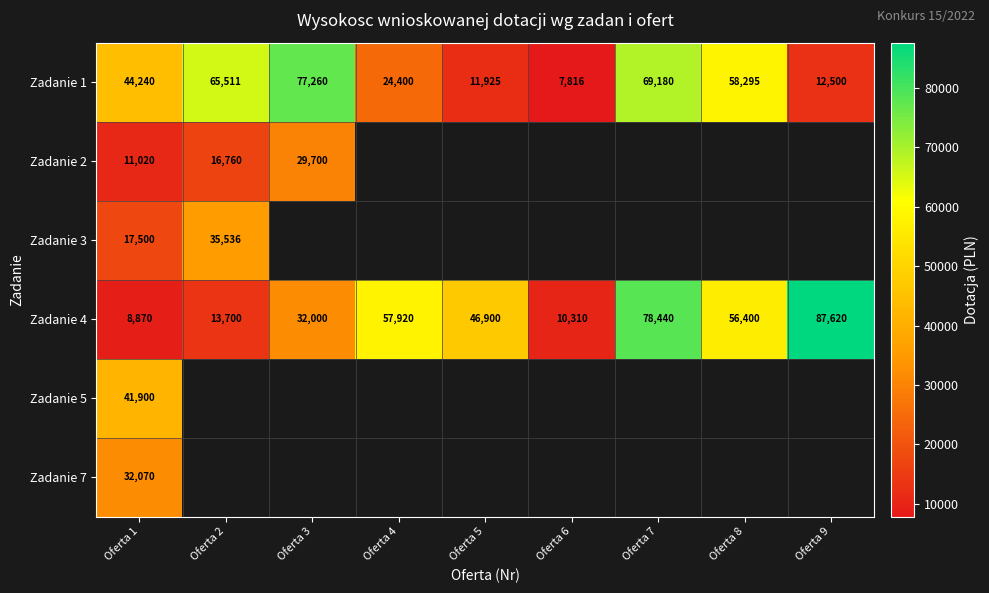

What is the highest value of the Zadanie 4 series?

87620